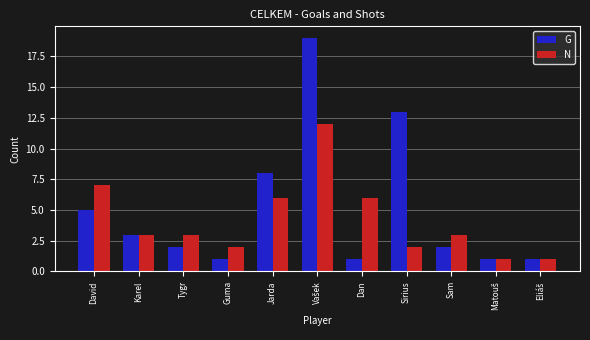

What is the total value across all series at David?

12